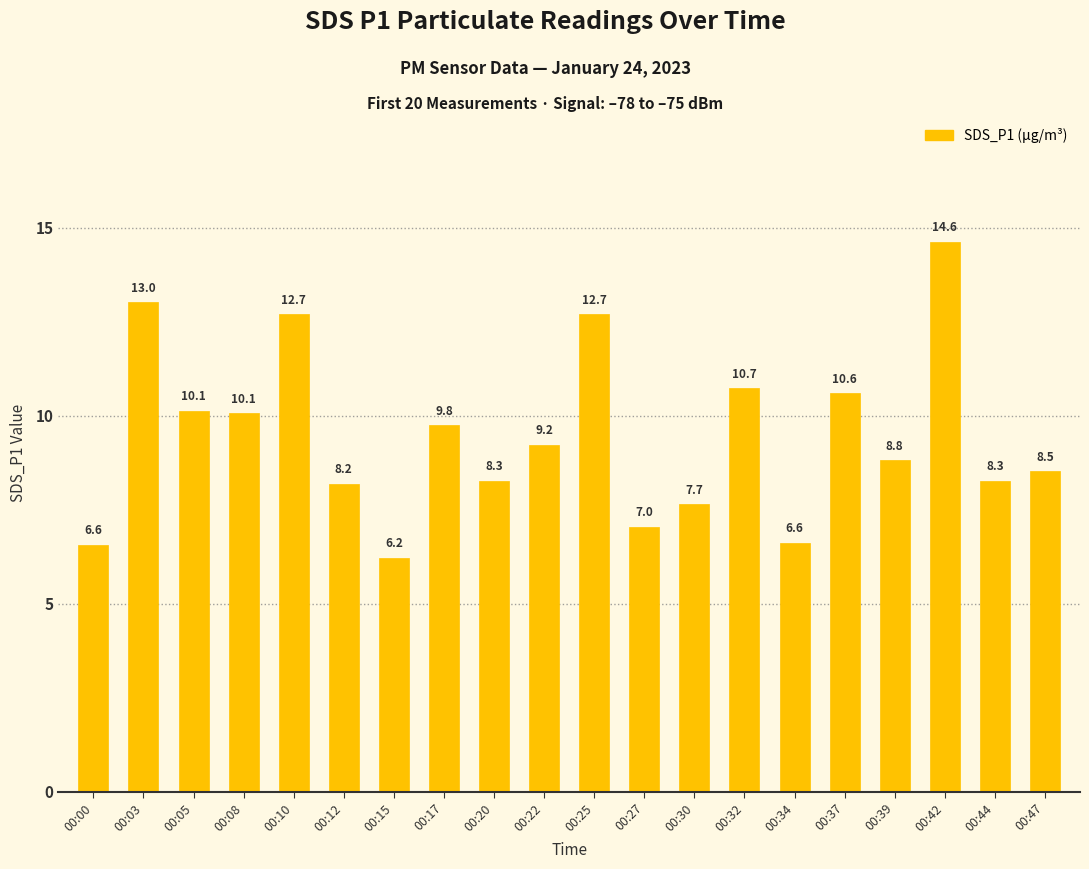

True or false: the data shows 7.0 at 00:27.

True